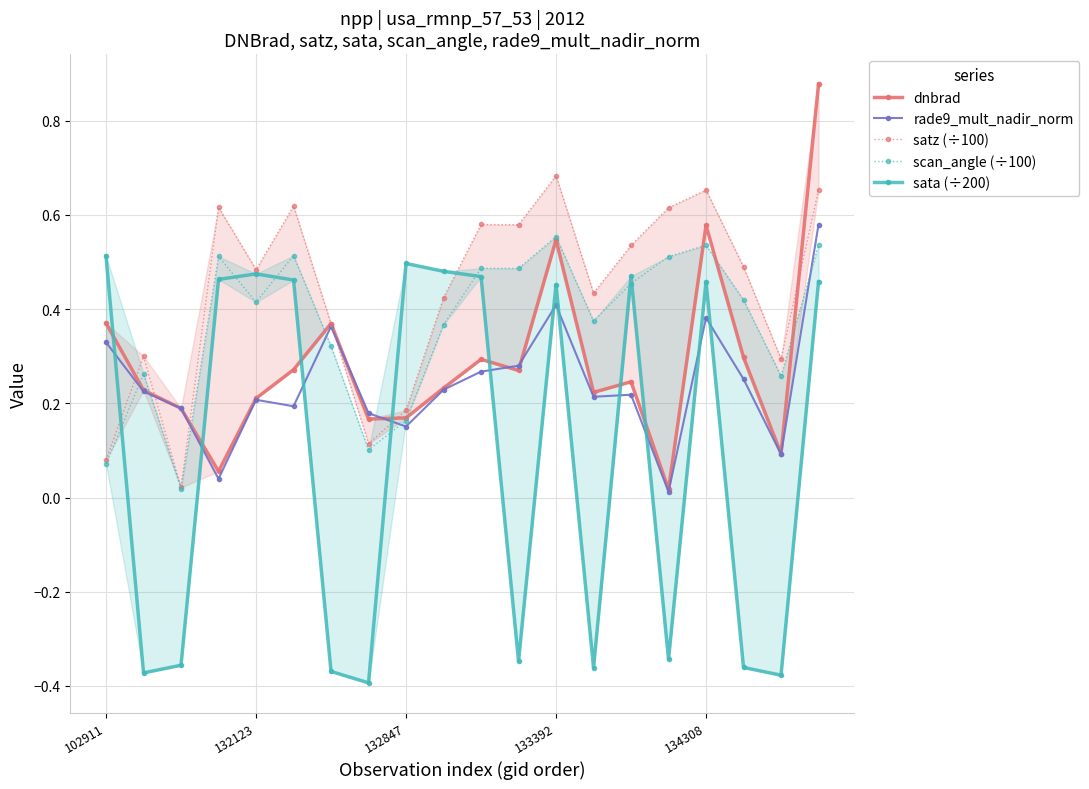

The rade9_mult_nadir_norm series shows 0.2 at 132123. True or false?

True